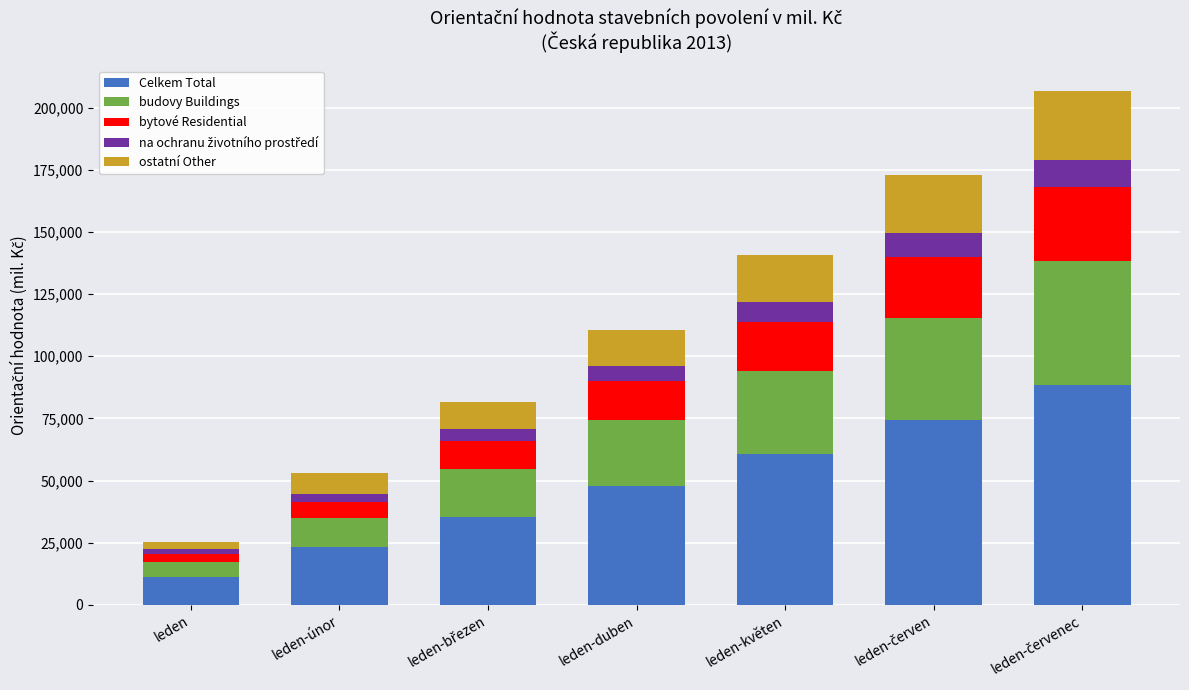

Is it true that Celkem Total equals 103300 at leden-květen?

False